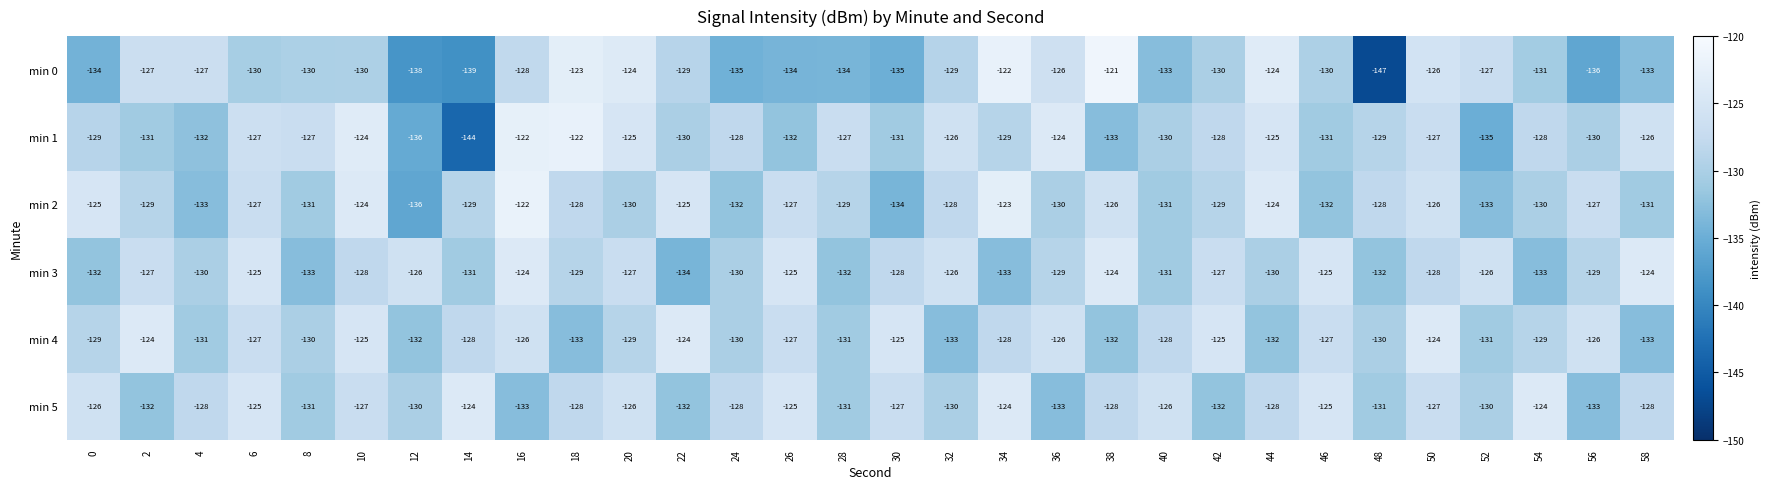

Between 6 and 38, which series saw the biggest shift?

min 0